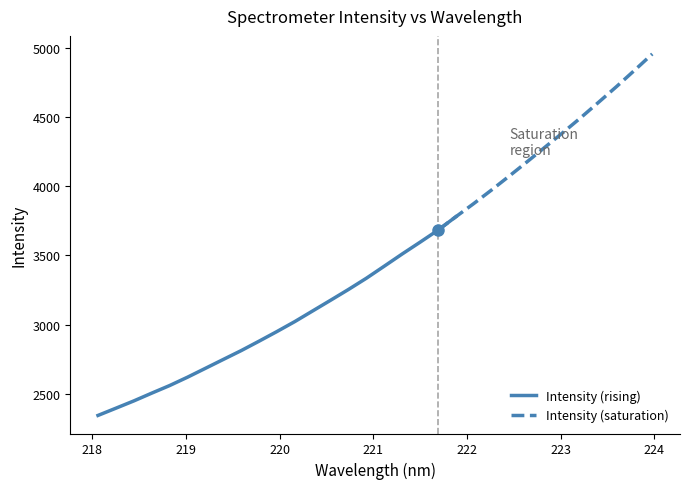

What is the label of the 24th point from the left?

222.4538